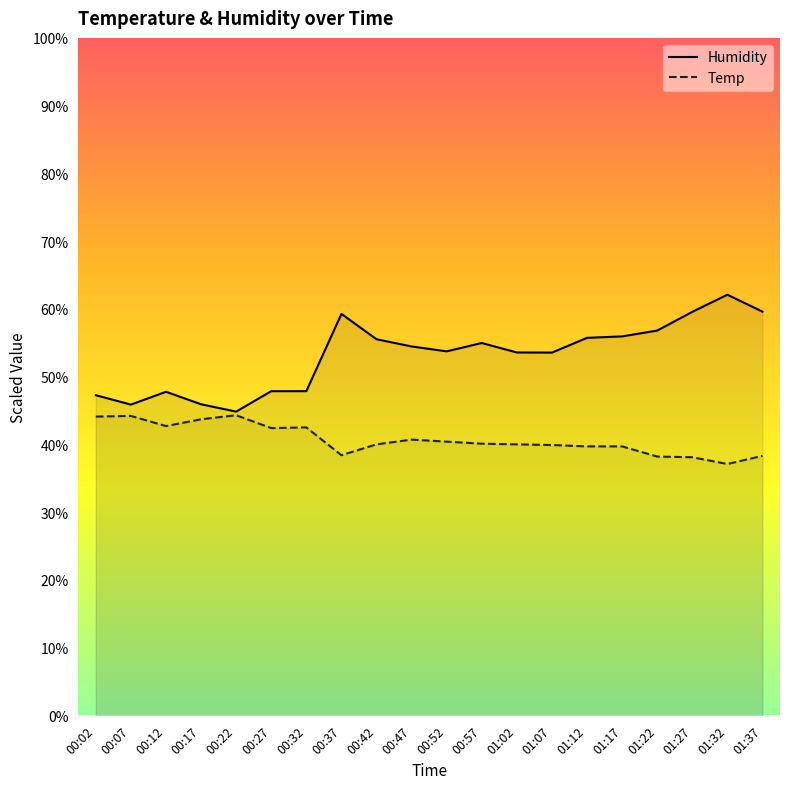

True or false: Humidity has a value of 53.5 at 01:07.

True